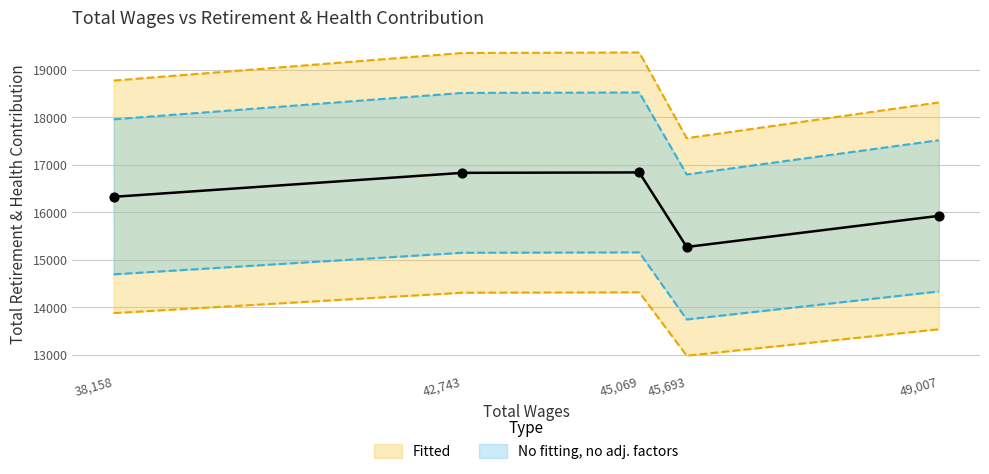

What is the change in value from 42743.0 to 49007.0?

-1041.9